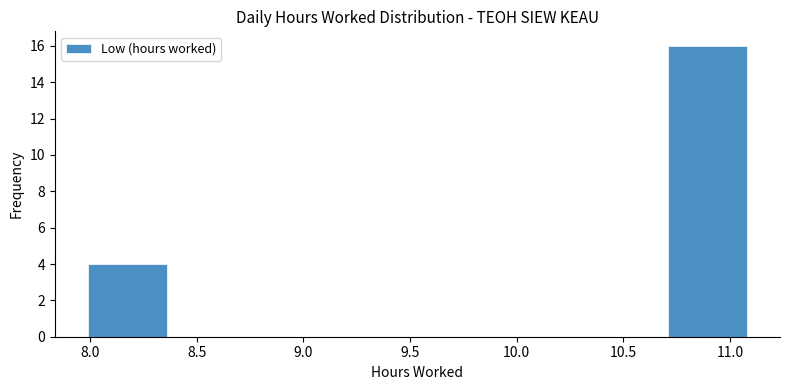

What is the height of the bar covering 8.00 to 8.35 on the x-axis? Neither the bar edges nor the heights are printed on the chart, so give them approximately, as read against the axes.

4